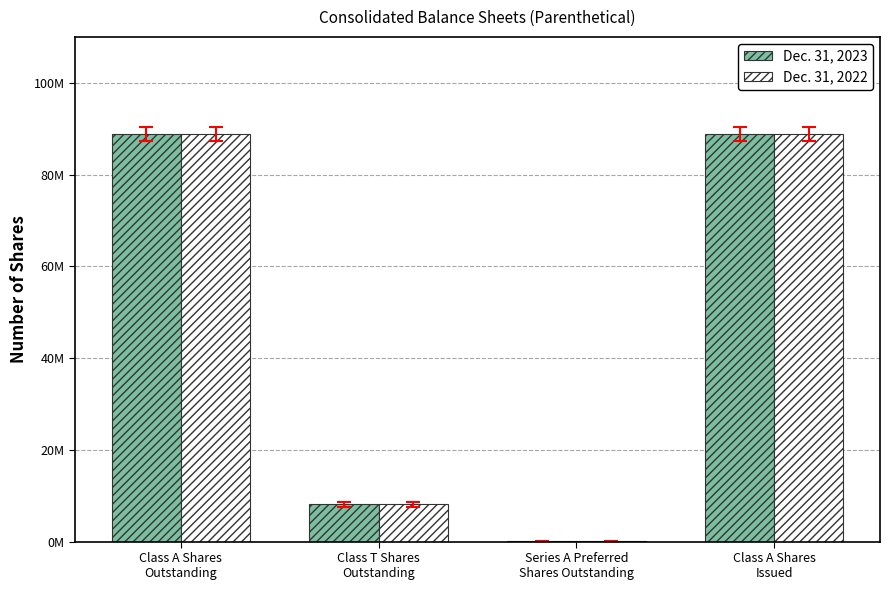

Reading left to right, extract all data points from this chart.

Dec. 31, 2023: 88761135	8113827	200000	88853454
Dec. 31, 2022: 88853454	8085550	200000	88761135